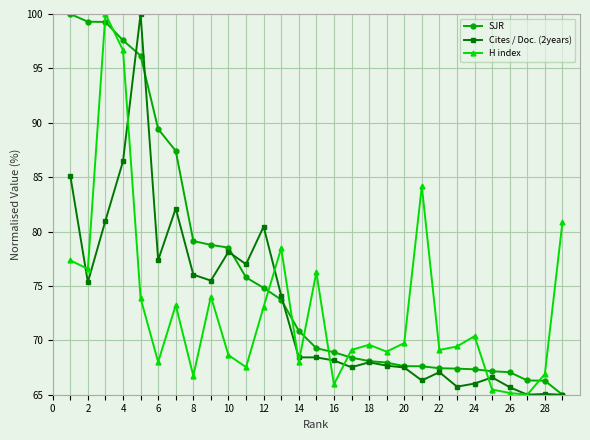

Which series has the largest total across all categories?

SJR